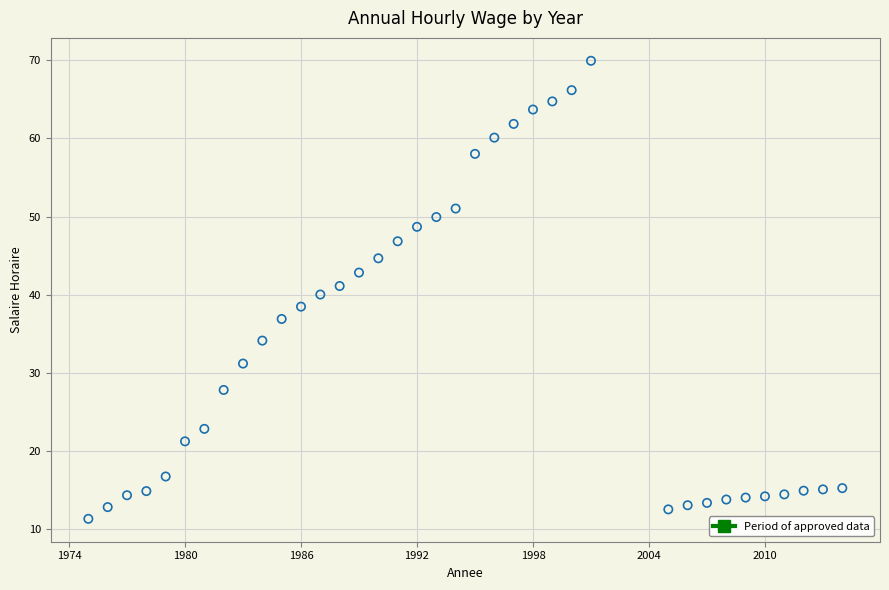

What is the range of X values (max minus min)?

39.0